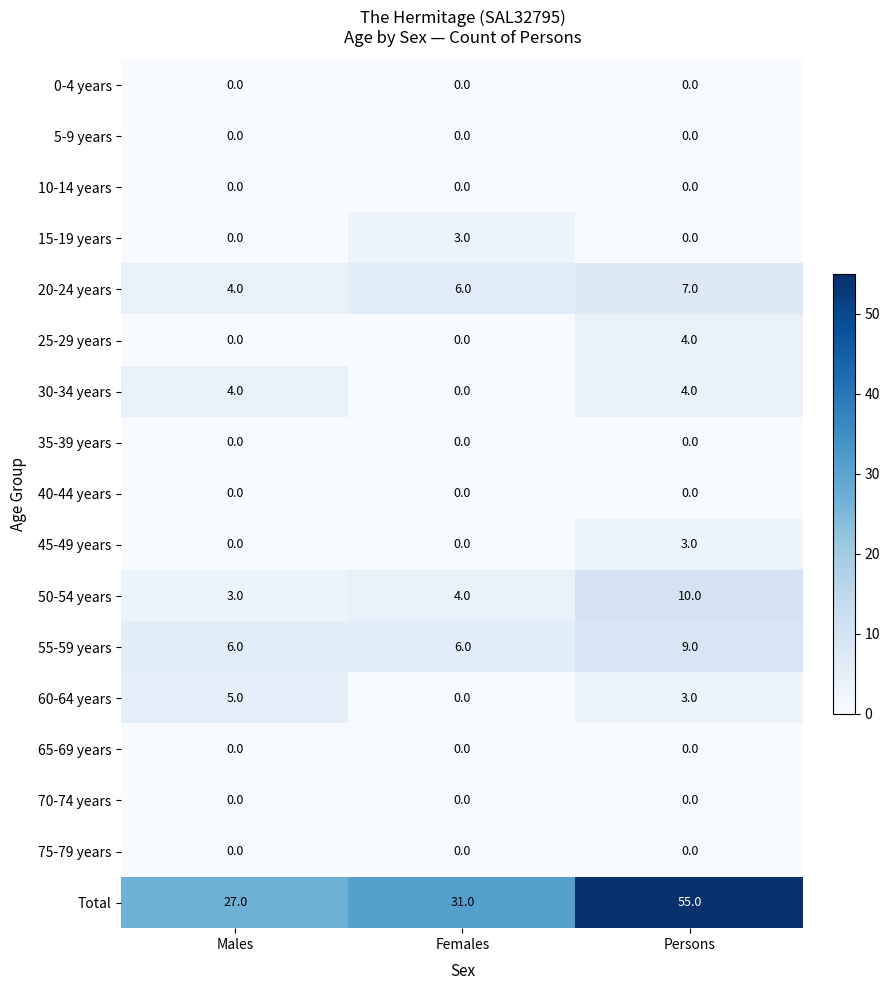

How many categories are shown in the chart?

3